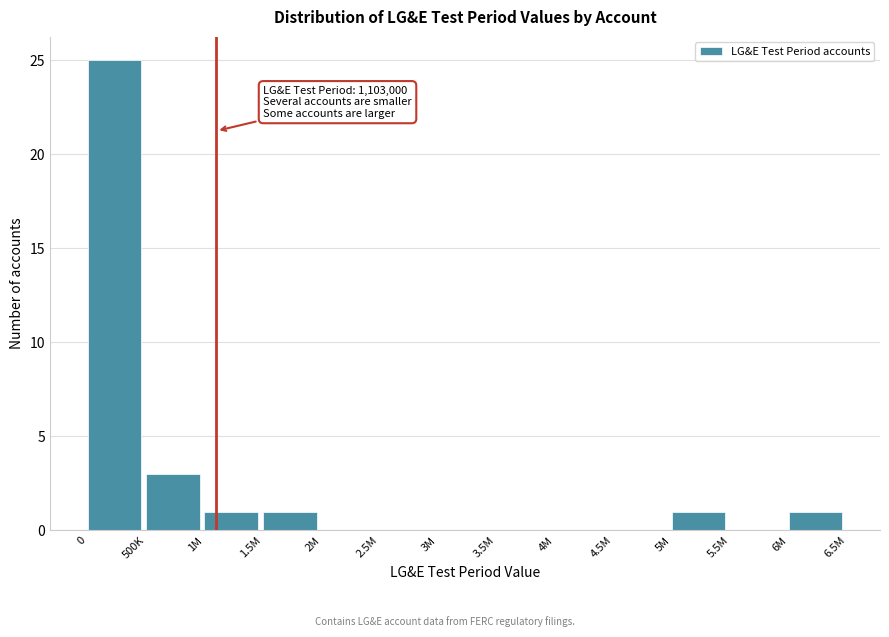

Reading left to right, list all the values displayed in this chart.

0=25	500K=3	1M=1	1.5M=1	2M=0	2.5M=0	3M=0	3.5M=0	4M=0	4.5M=0	5M=1	5.5M=0	6M=1